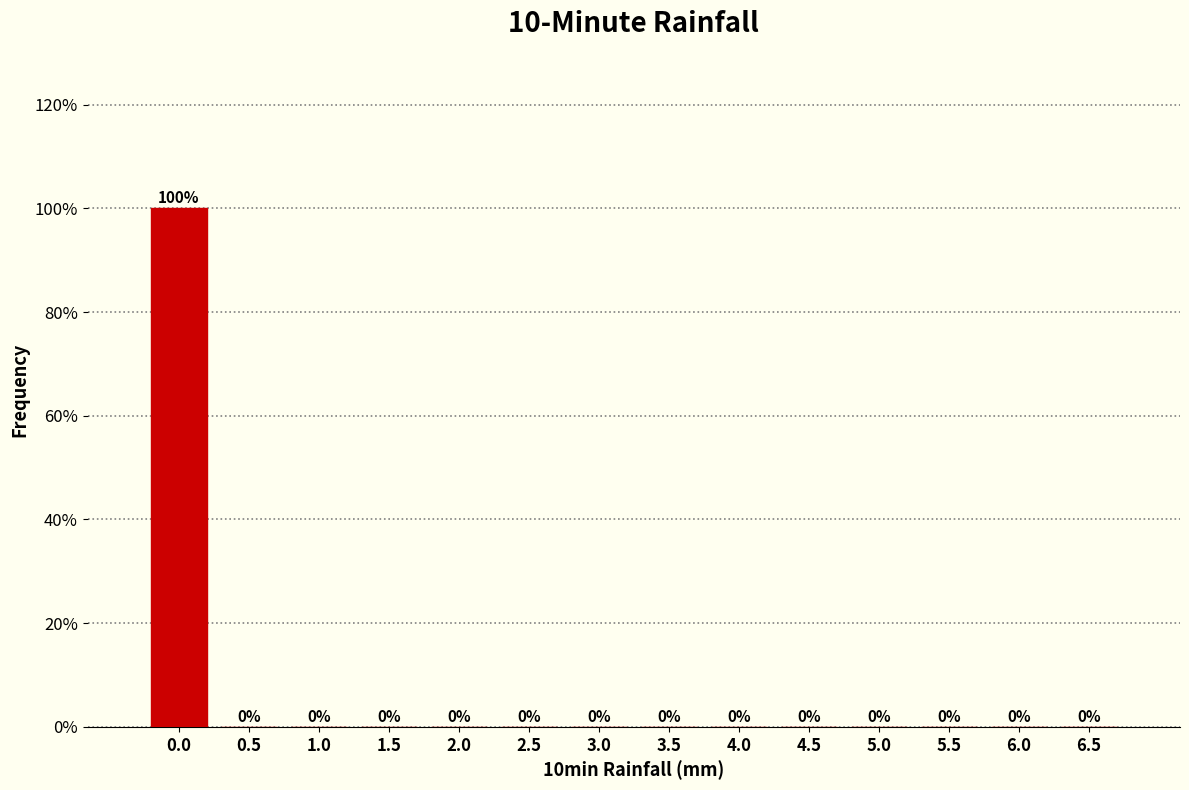

Reading left to right, list all the values displayed in this chart.

0.0=100	0.5=0	1.0=0	1.5=0	2.0=0	2.5=0	3.0=0	3.5=0	4.0=0	4.5=0	5.0=0	5.5=0	6.0=0	6.5=0